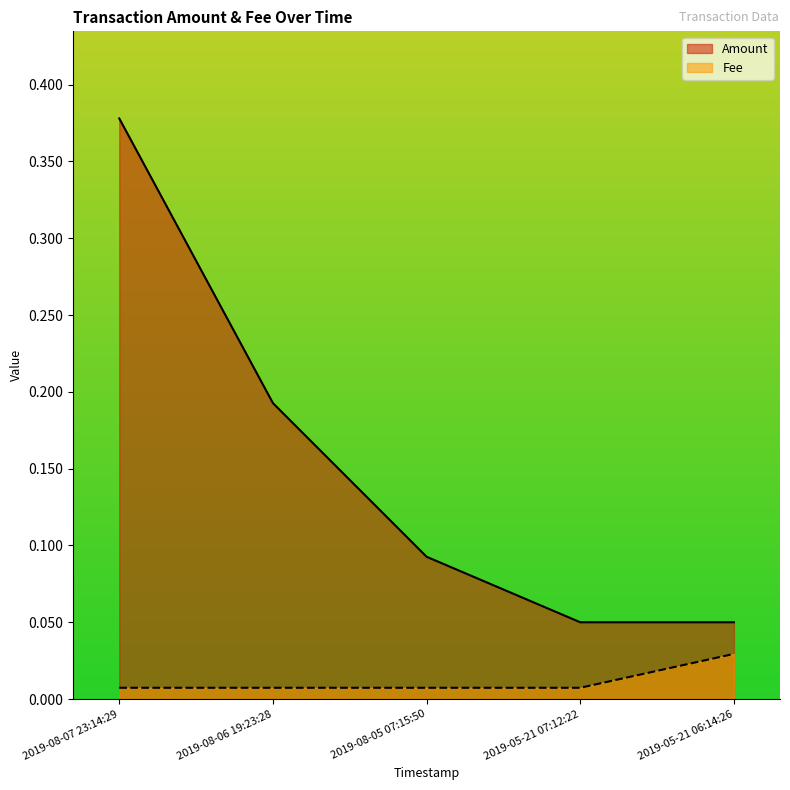

Count the number of data series in this chart.

2